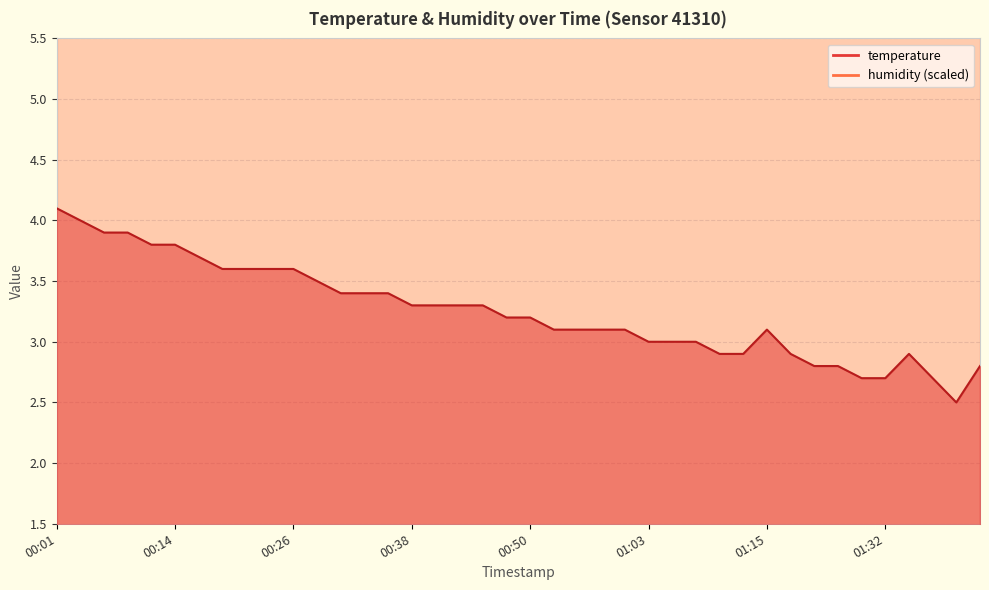

The chart shows a value of 3.2 at 00:48. True or false?

True